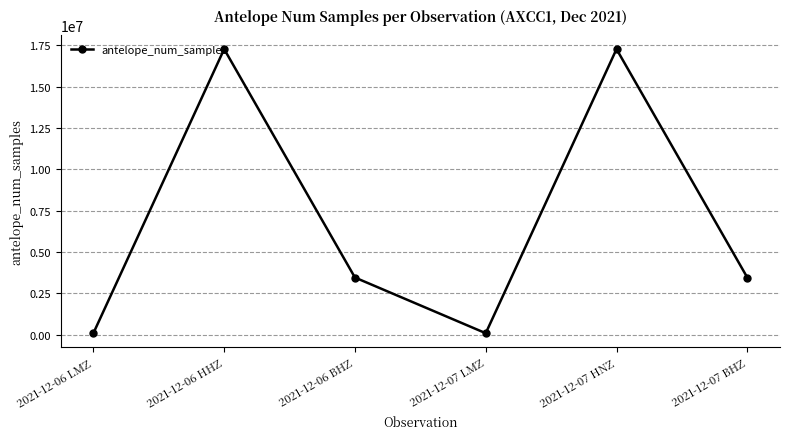

How many data points does each series have?

6